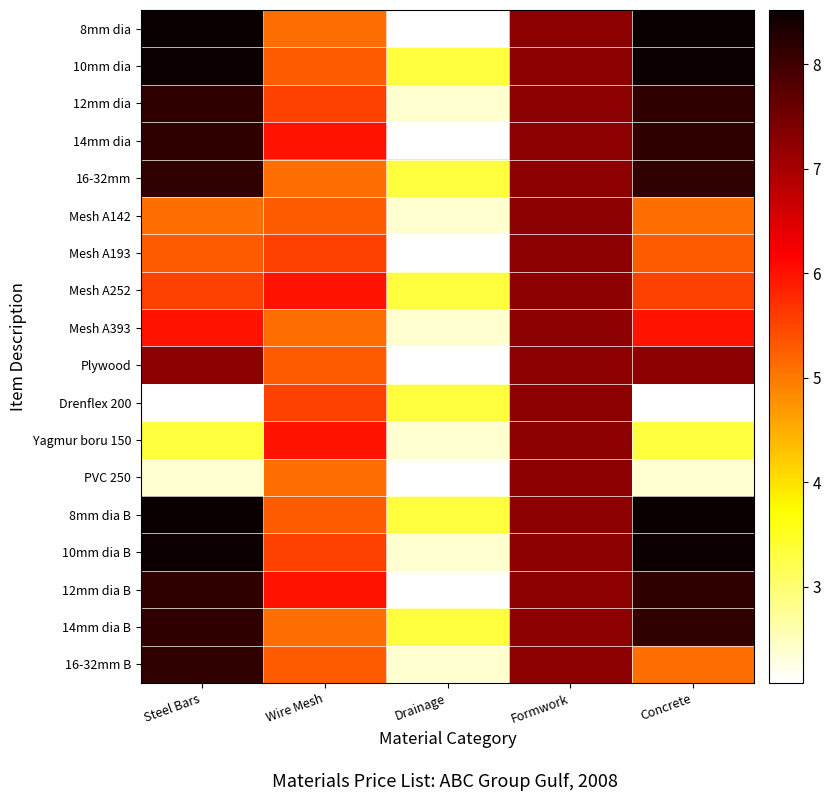

Which category has the lowest value across all series?

Drainage